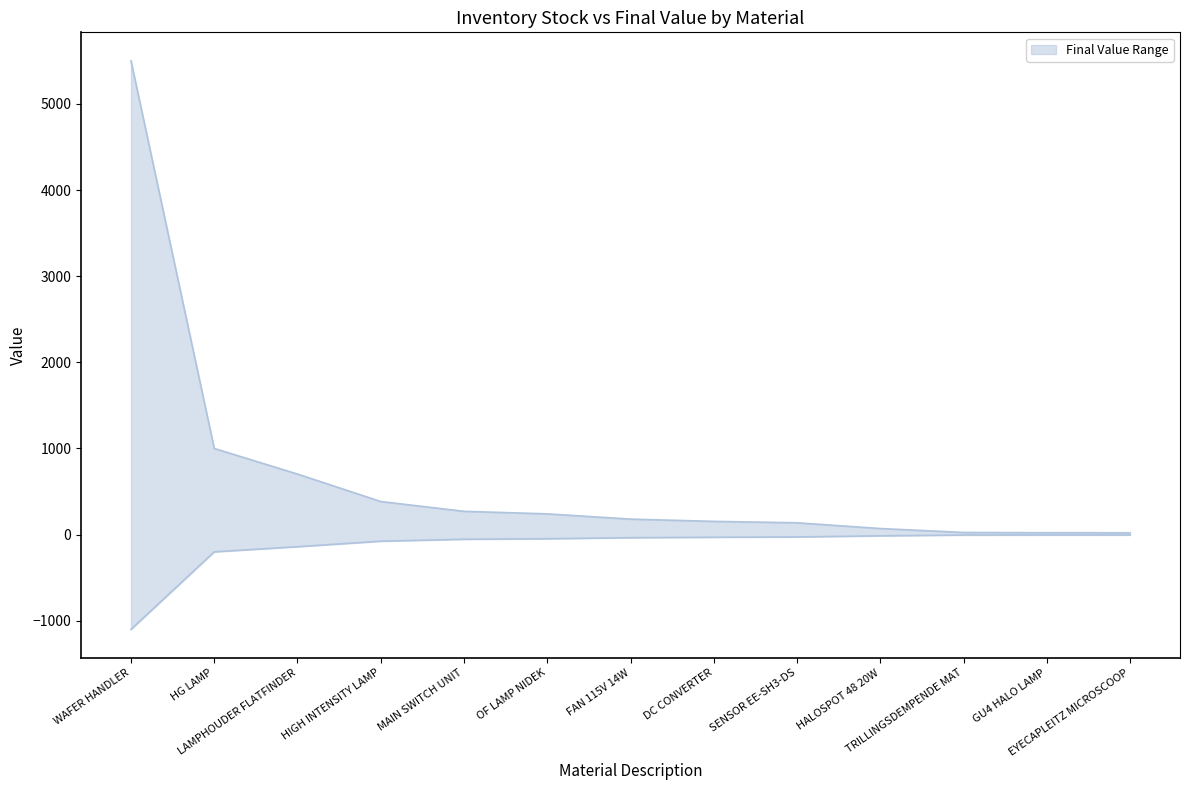

What is the value of the Final Value Lower point at the 13th from the left?

-4.2